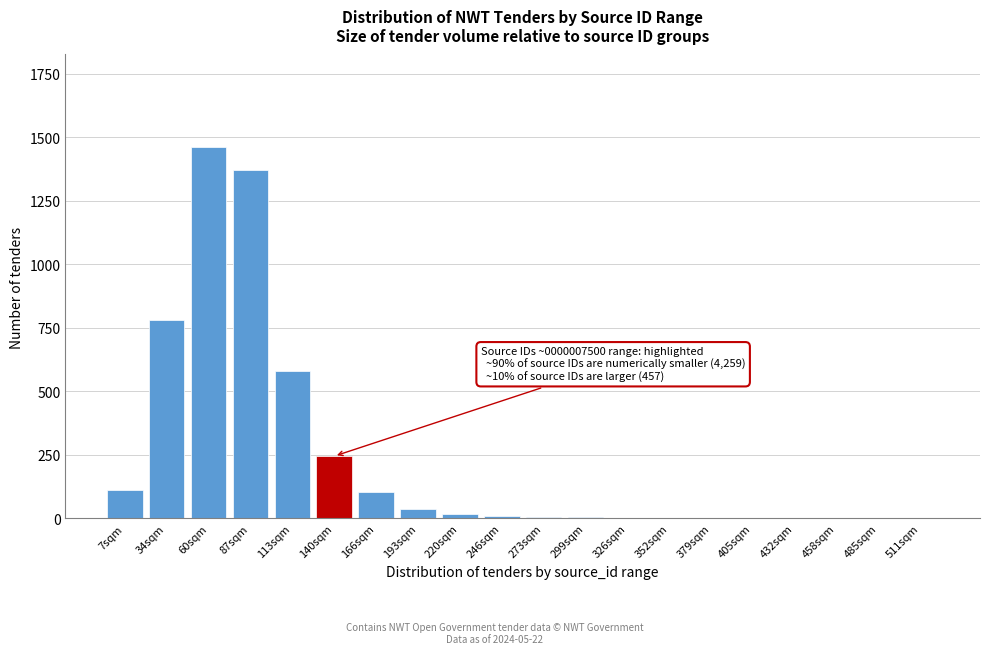

What is the maximum value shown in the chart?

1460